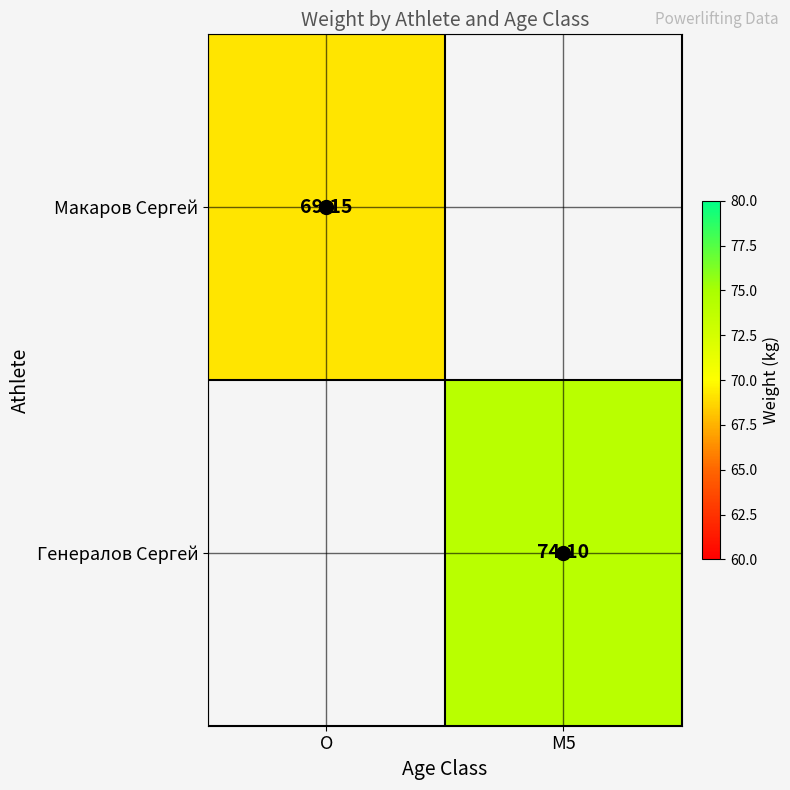

At which category does the chart reach its peak across all series?

M5